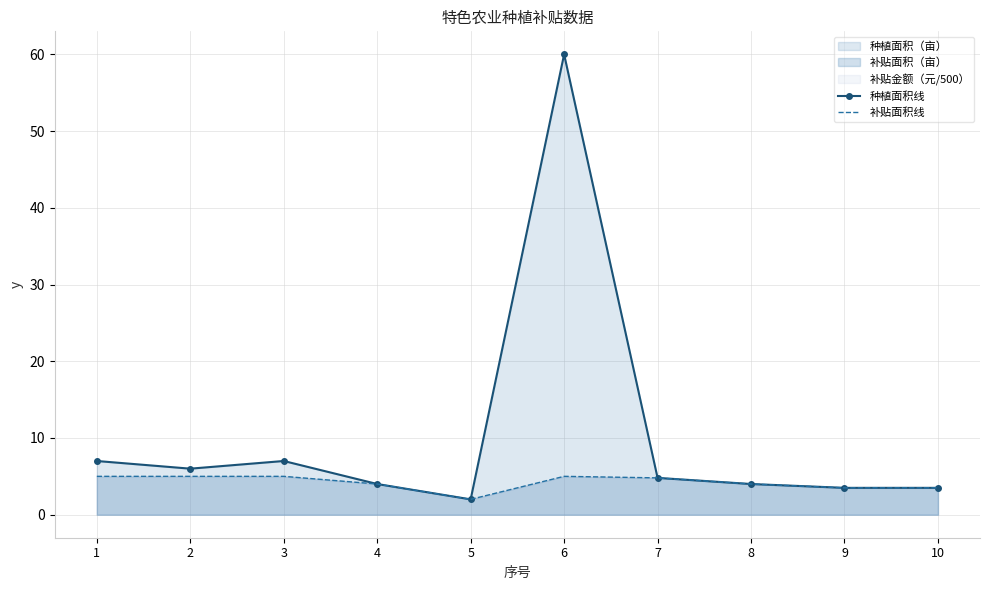

Reading left to right, list all the values displayed in this chart.

种植面积线: 1=7.0	2=6.0	3=7.0	4=4.0	5=2.0	6=60.0	7=4.8	8=4.0	9=3.5	10=3.5
补贴面积线: 1=5.0	2=5.0	3=5.0	4=4.0	5=2.0	6=5.0	7=4.8	8=4.0	9=3.5	10=3.5